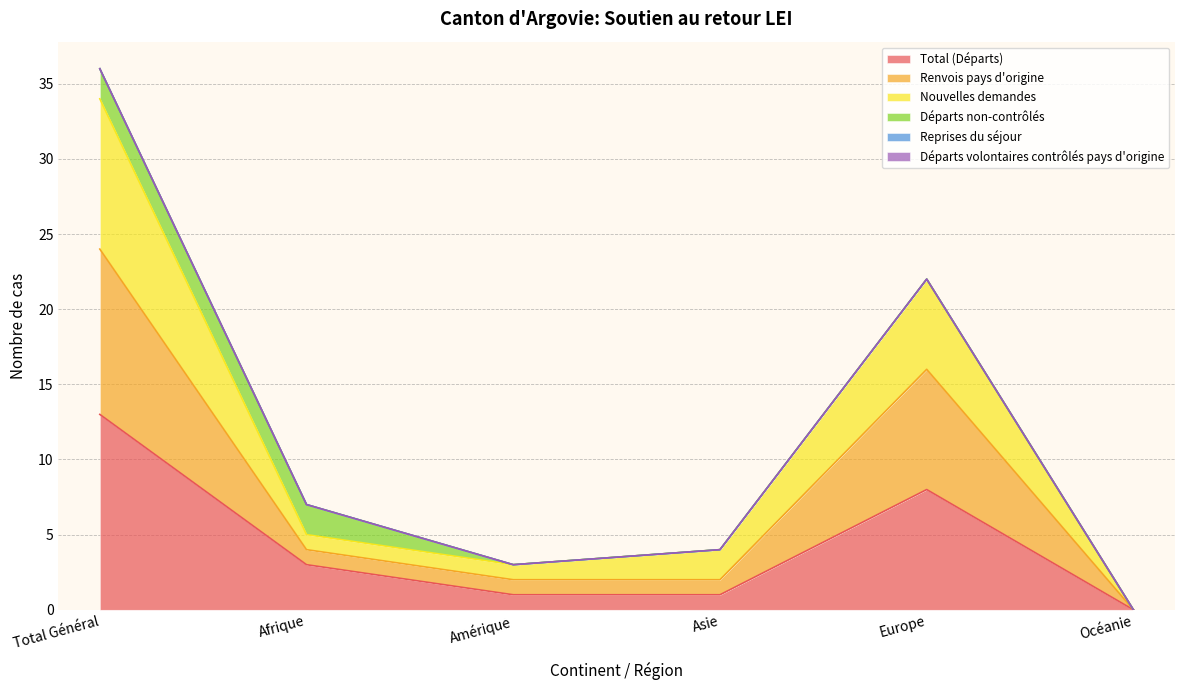

Is it true that Total (Départs) equals 4 at Afrique?

False